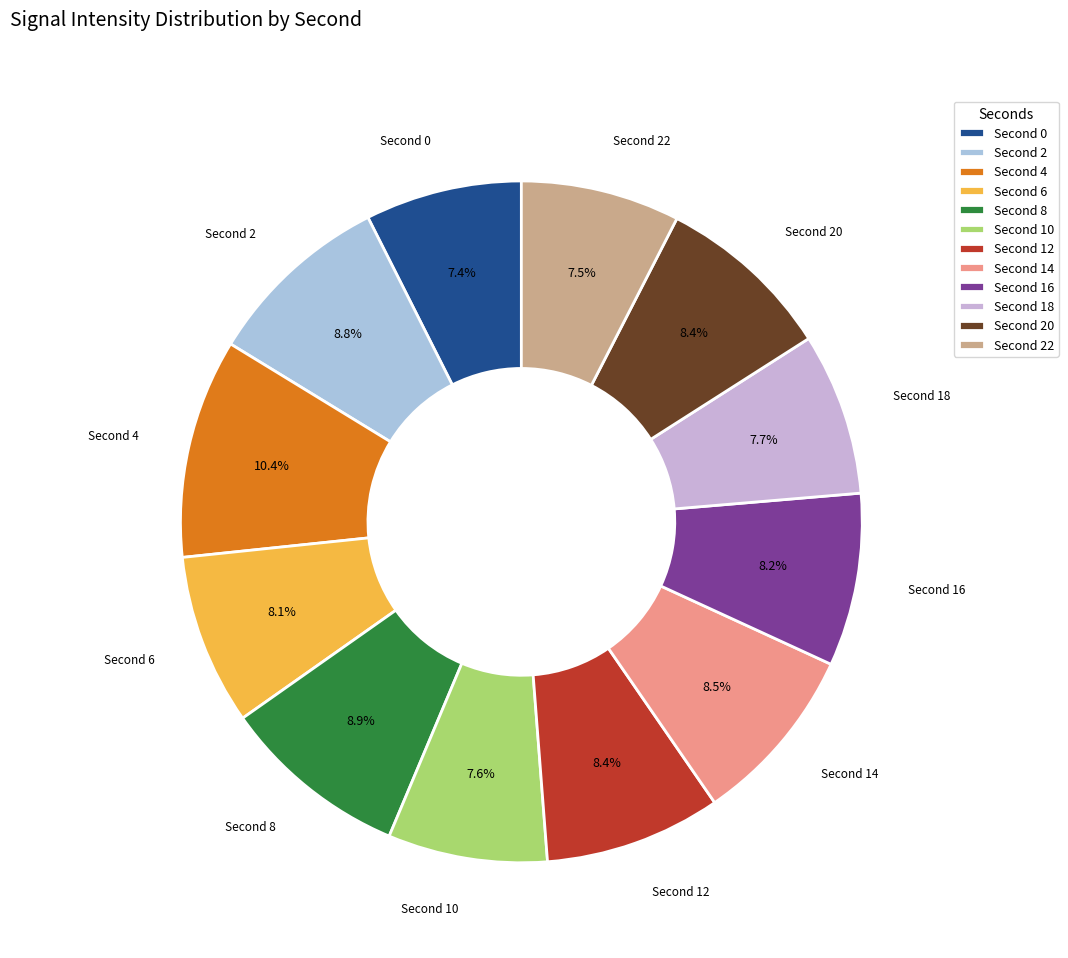

Is there a majority slice in this chart?

No